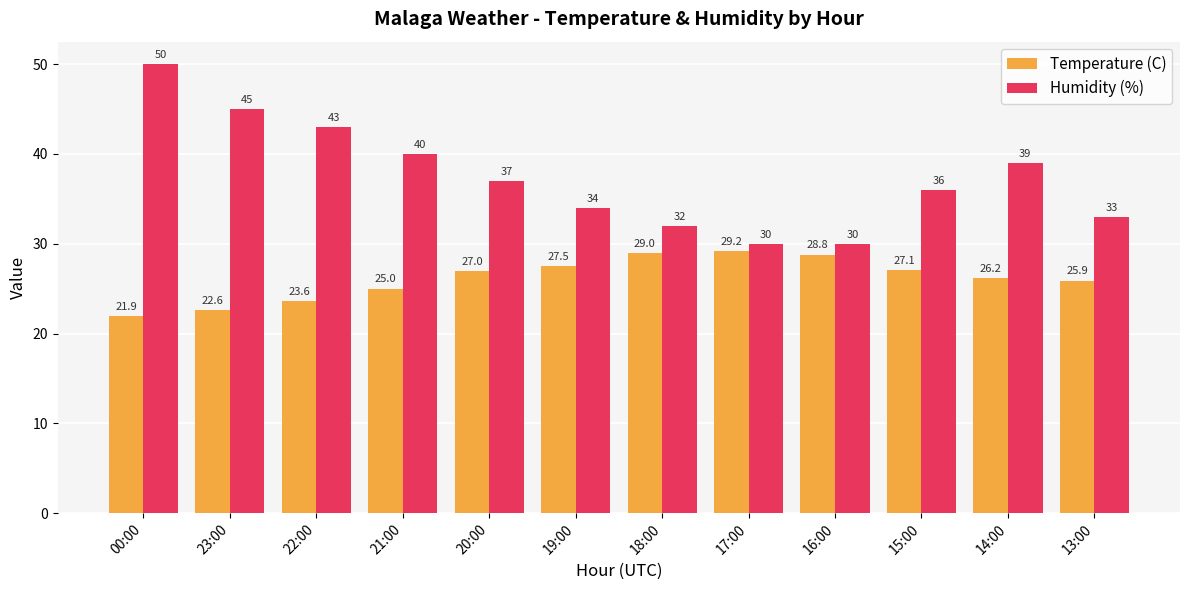

What are all the series names shown in the legend?

Temperature (C), Humidity (%)